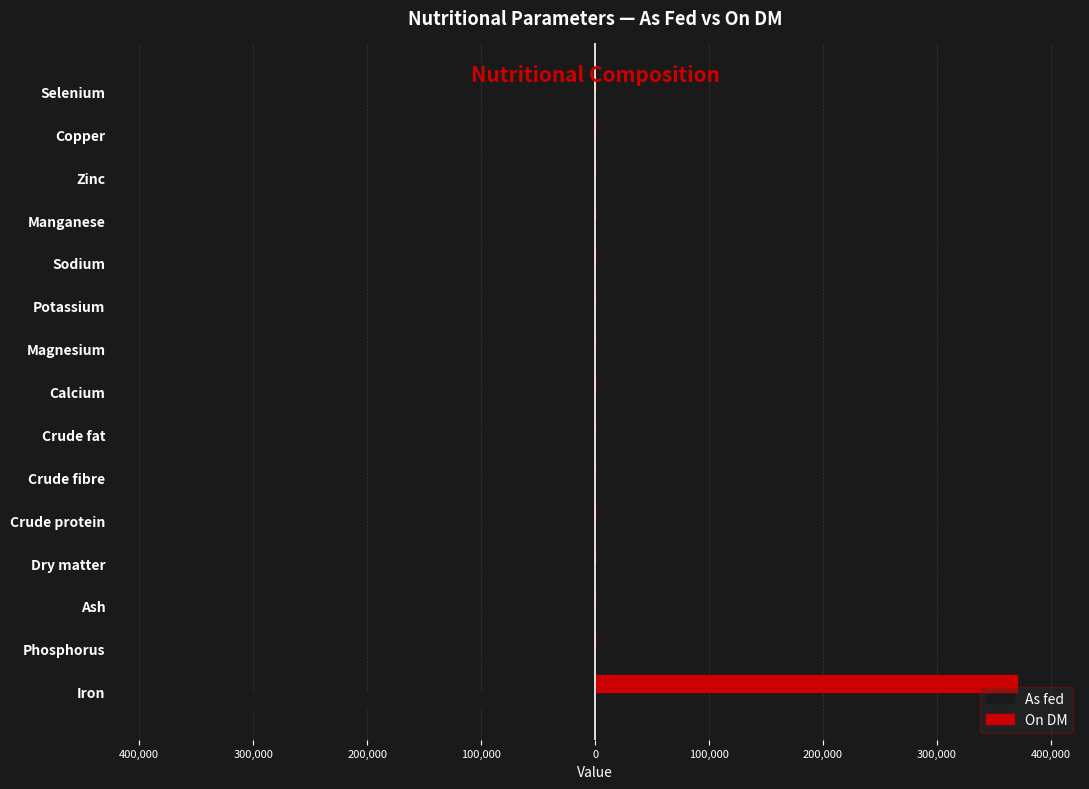

What are all the series names shown in the legend?

As fed, On DM